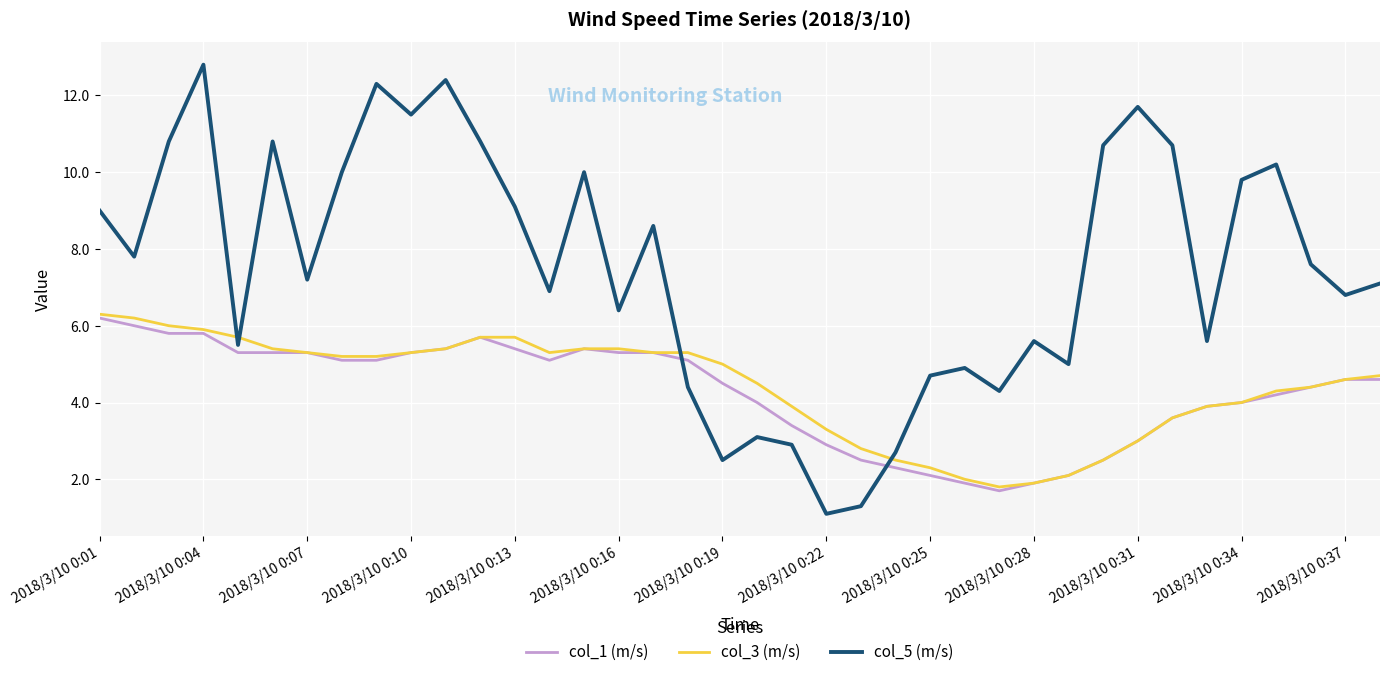

True or false: col_5 (m/s) and col_1 (m/s) cross at least once.

True